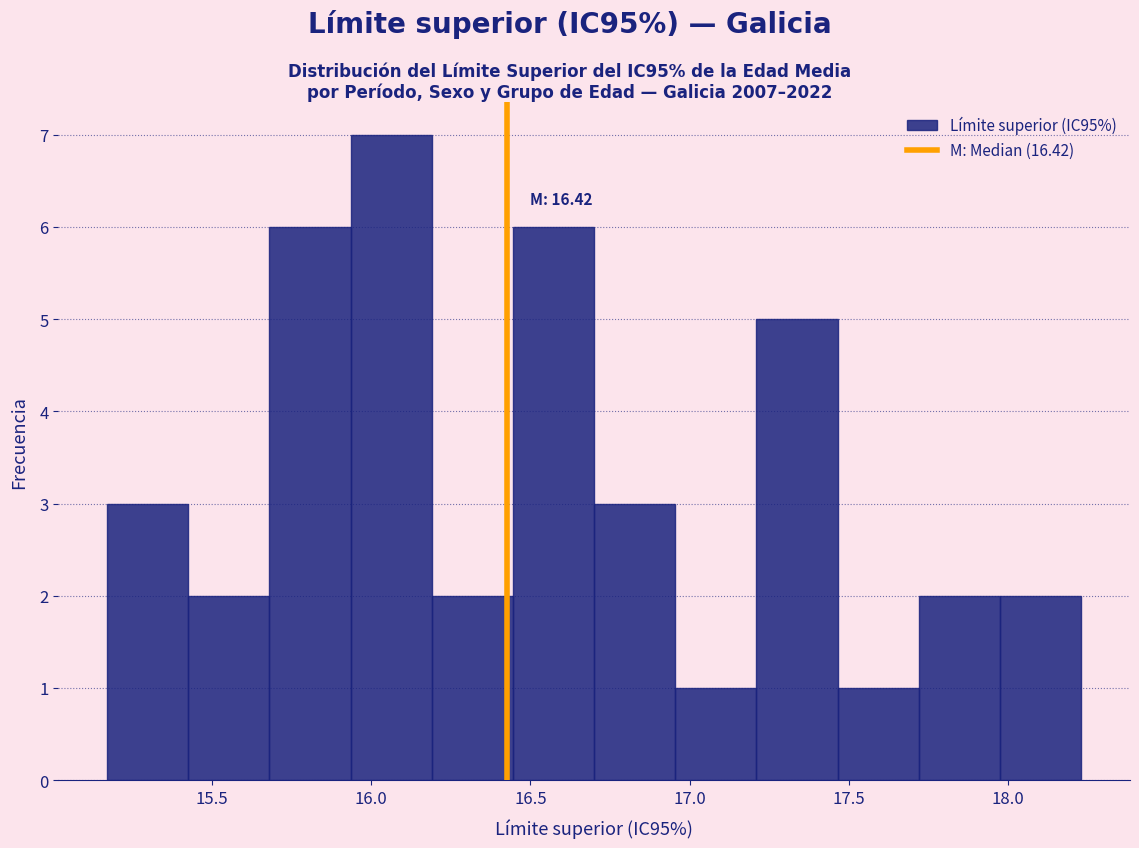

Over which range of the x-axis is the bar tallest?

15.935 to 16.190